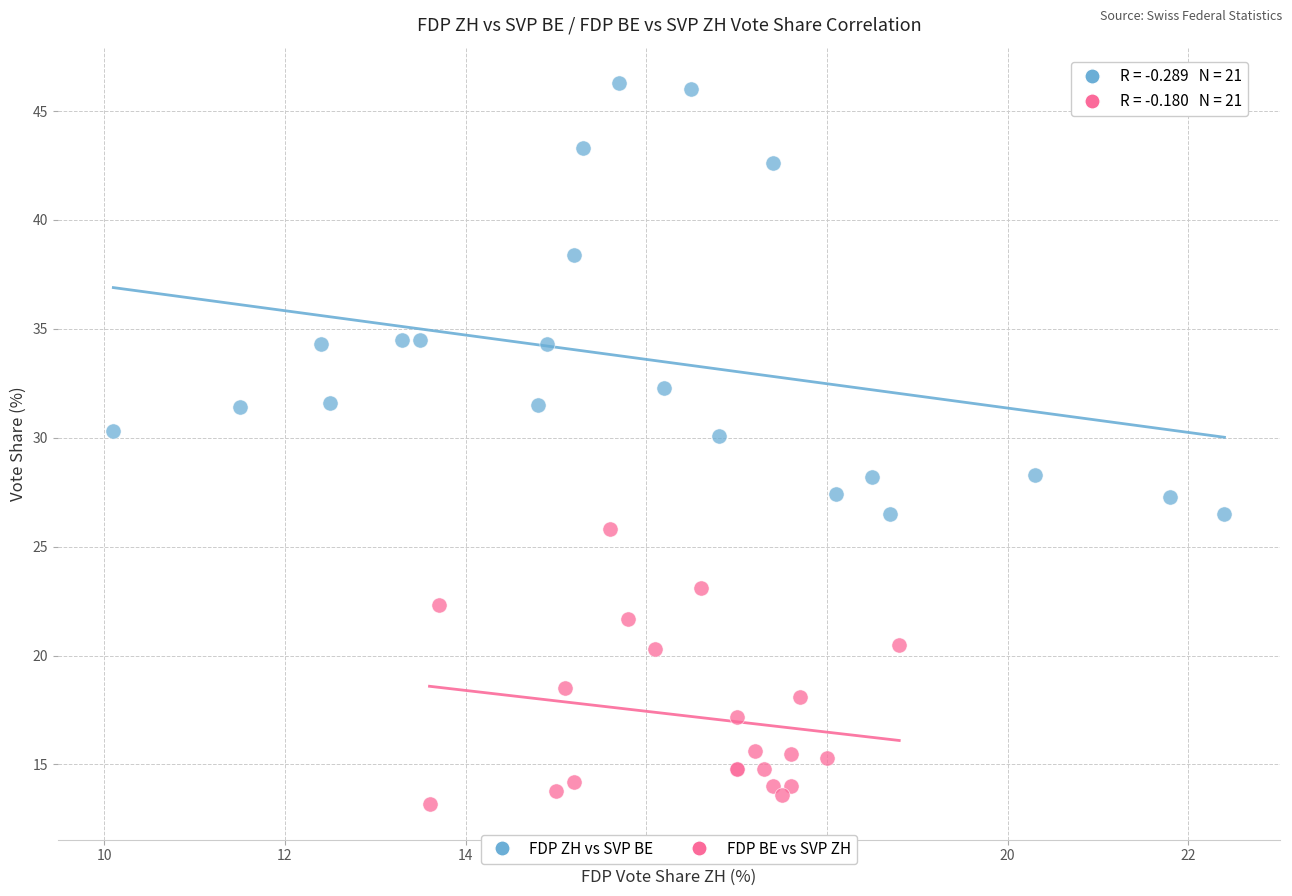

Which series contains the lowest Y value?

FDP BE vs SVP ZH